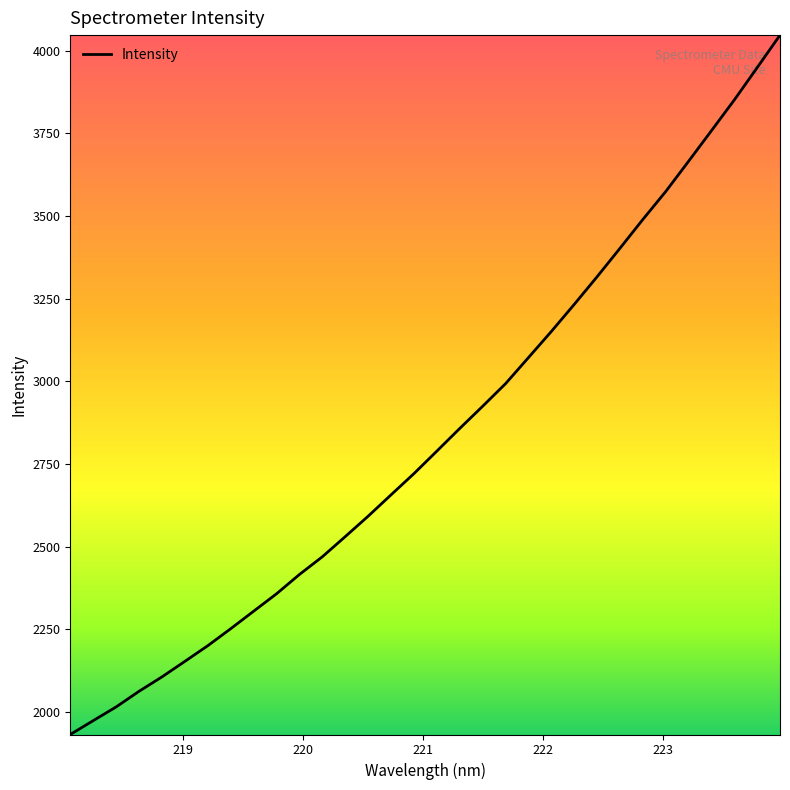

How many lines are shown in the chart?

1